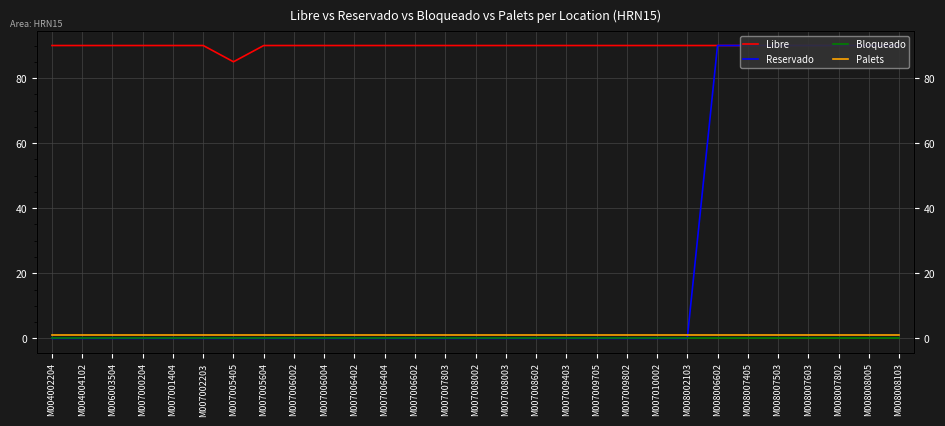

At which label is Reservado closest to 45?

M004002204